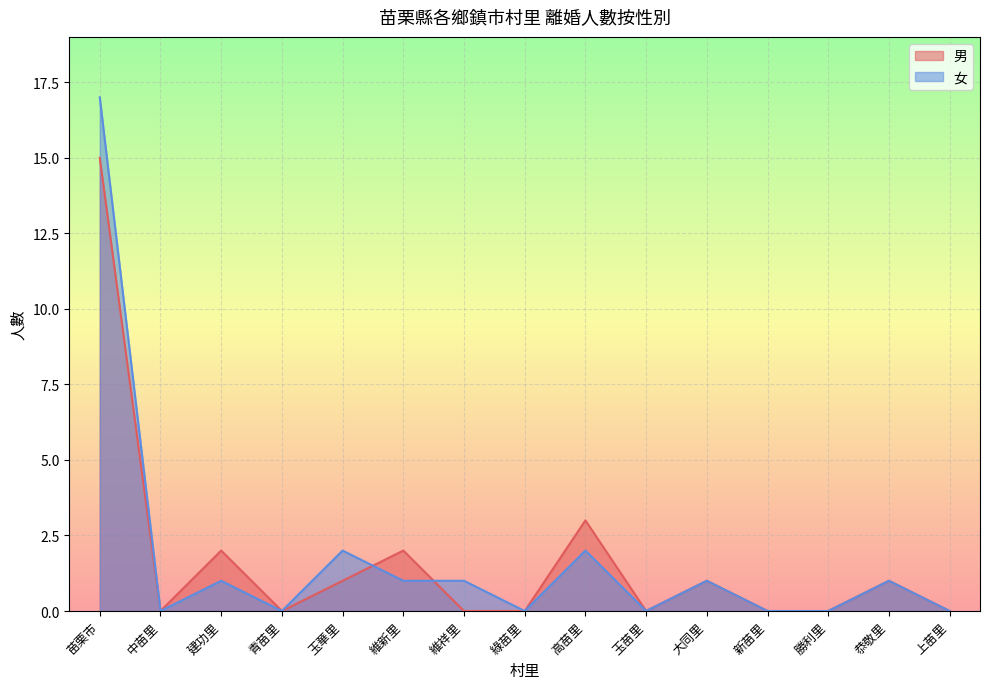

The 男 series shows 2 at 玉華里. True or false?

False